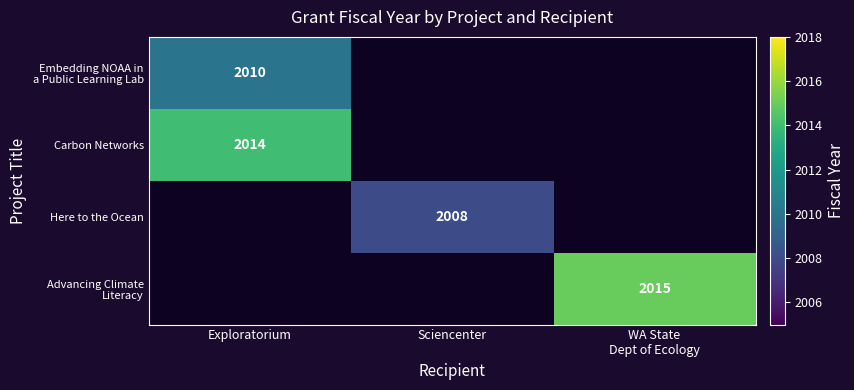

Is it true that Here to the Ocean equals 3354.8 at Sciencenter?

False